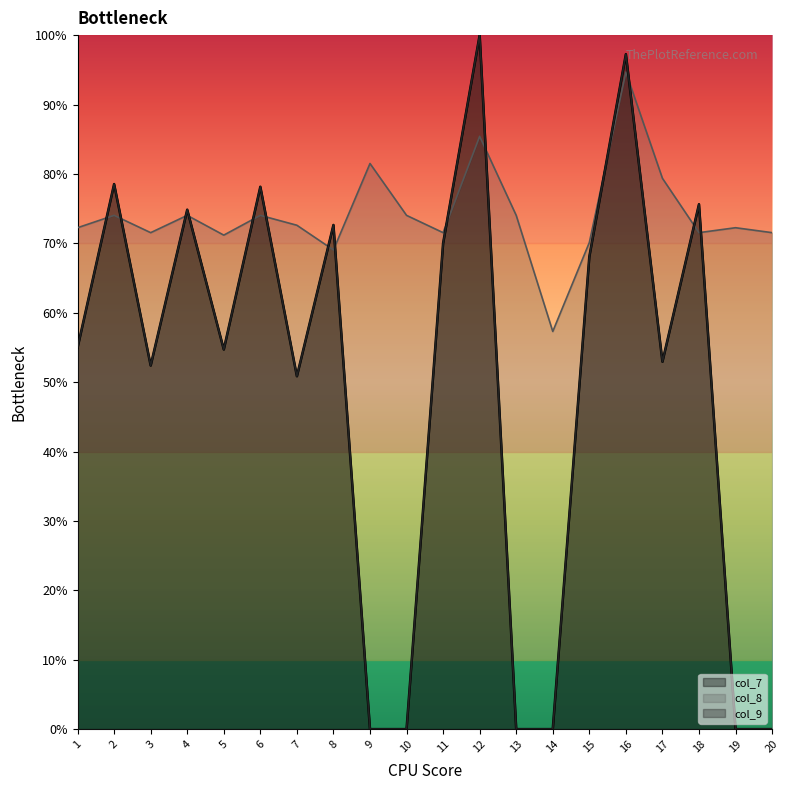

Which series has the largest total across all categories?

col_8